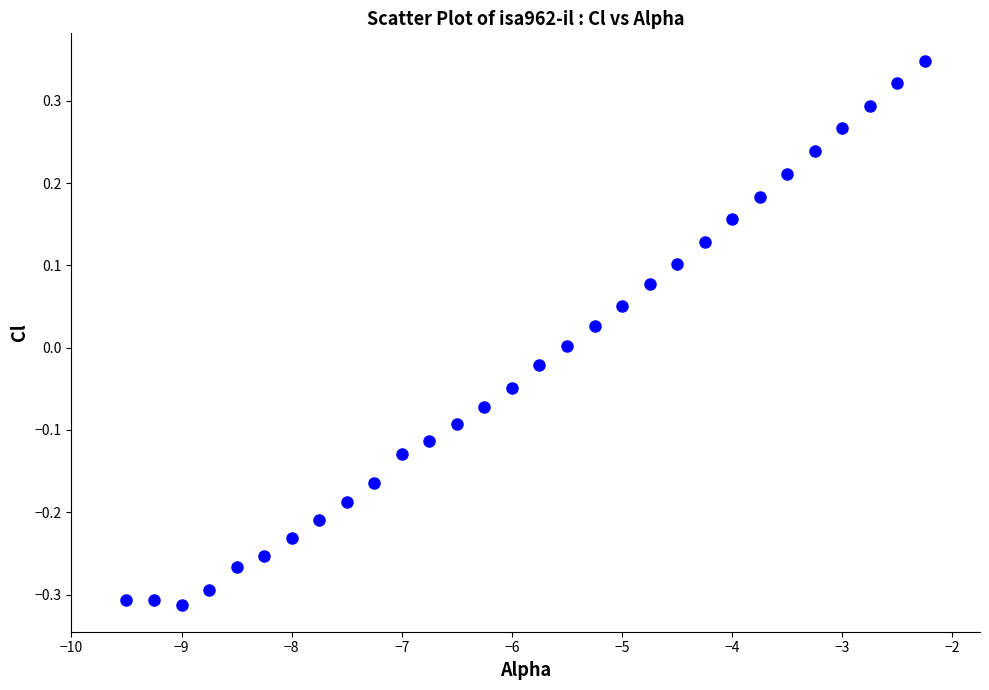

What is the range of Y values (max minus min)?

0.7